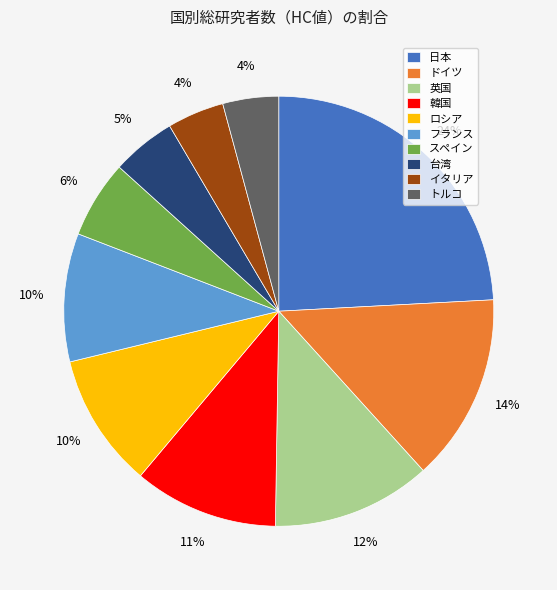

Which category has the biggest portion of the pie?

日本